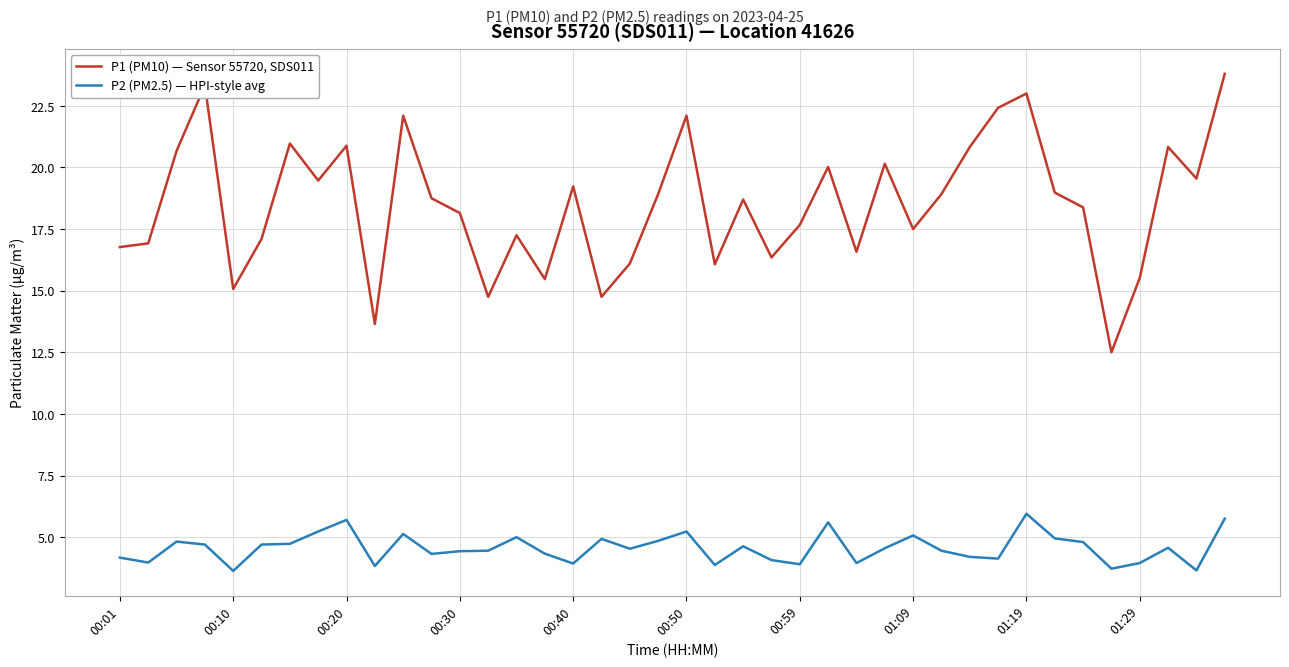

What is the greatest value displayed?

23.8